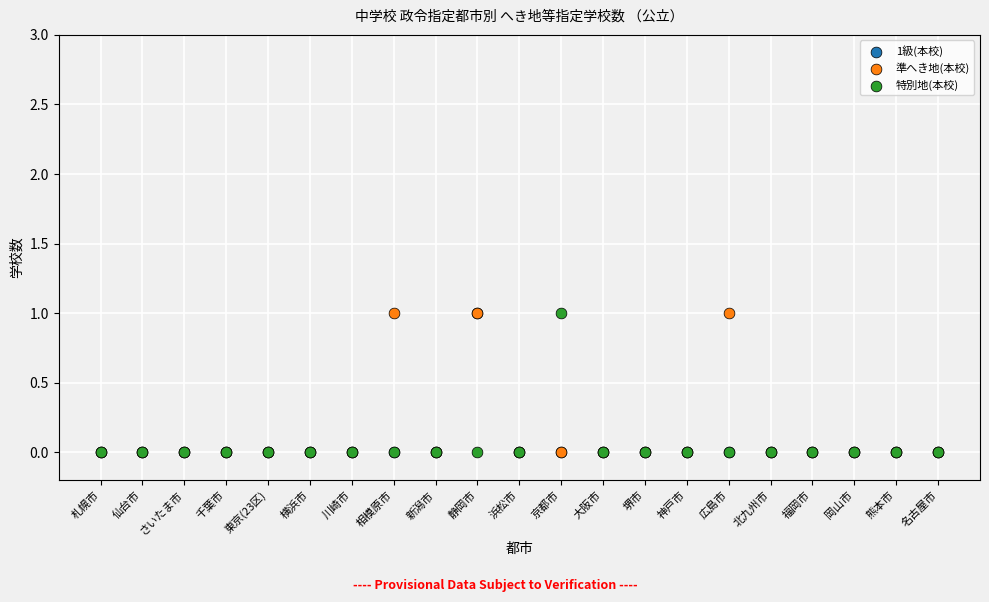

What are all the series names shown in the legend?

1級(本校), 準へき地(本校), 特別地(本校)